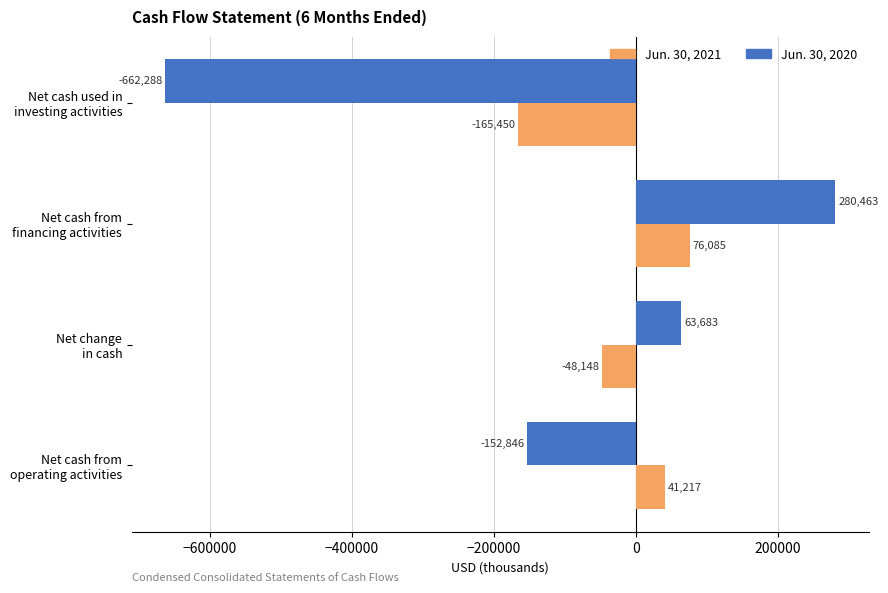

What is the sum of all Jun. 30, 2021 values?

-96296